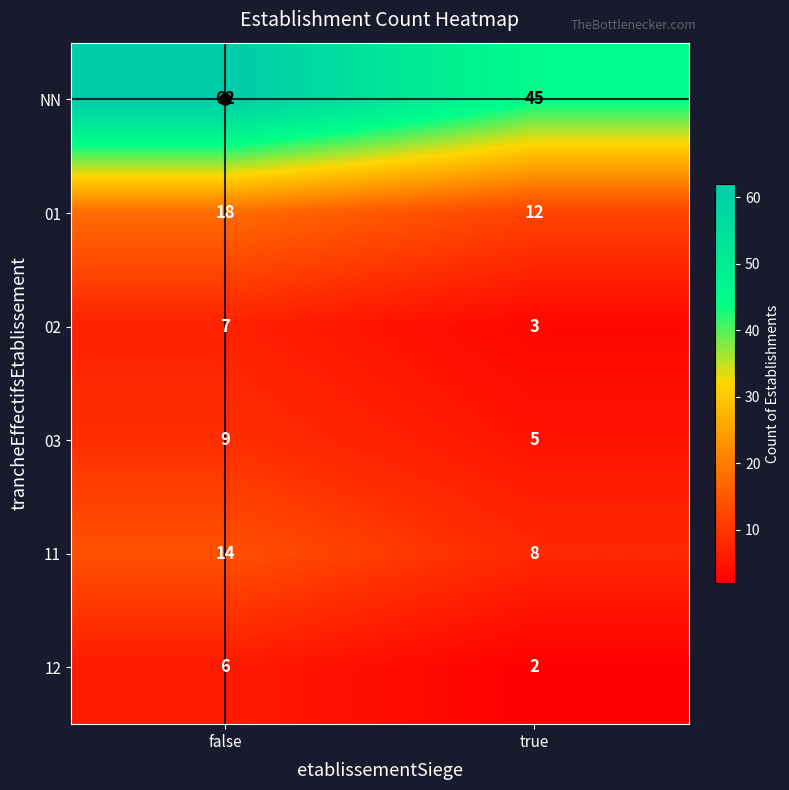

How many distinct data groups are displayed?

6